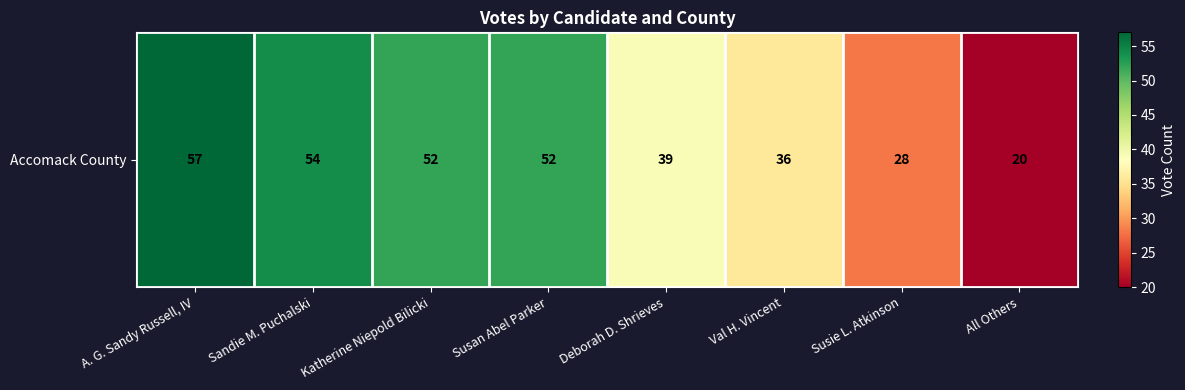

Is it true that the value at Susan Abel Parker is 80?

False